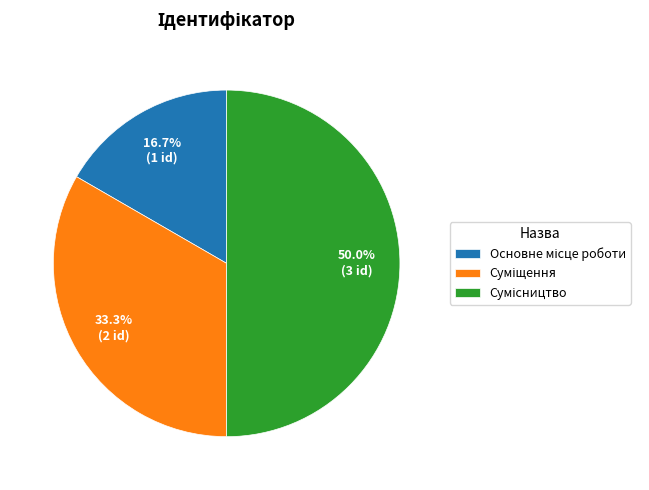

Which slice is the largest?

Сумісництво